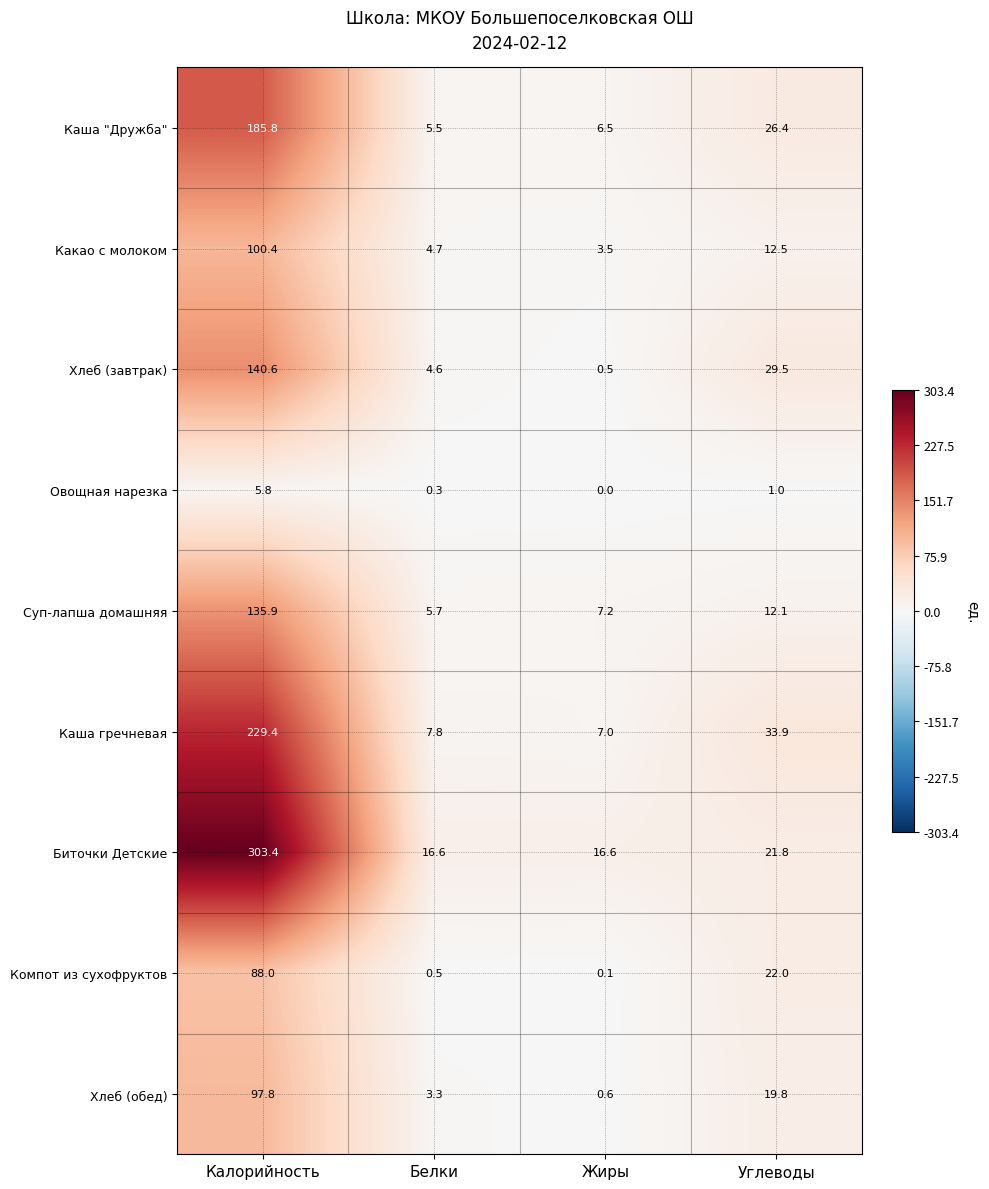

What is the total value across all series at Углеводы?

179.0